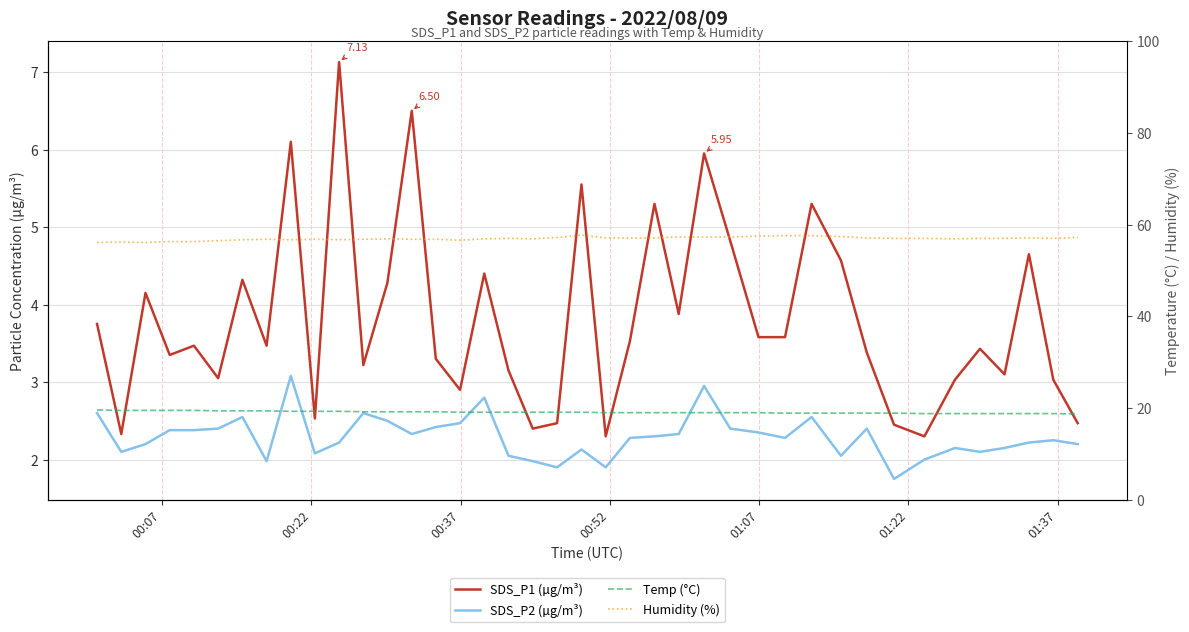

What is the minimum value for SDS_P1 (µg/m³)?

2.3